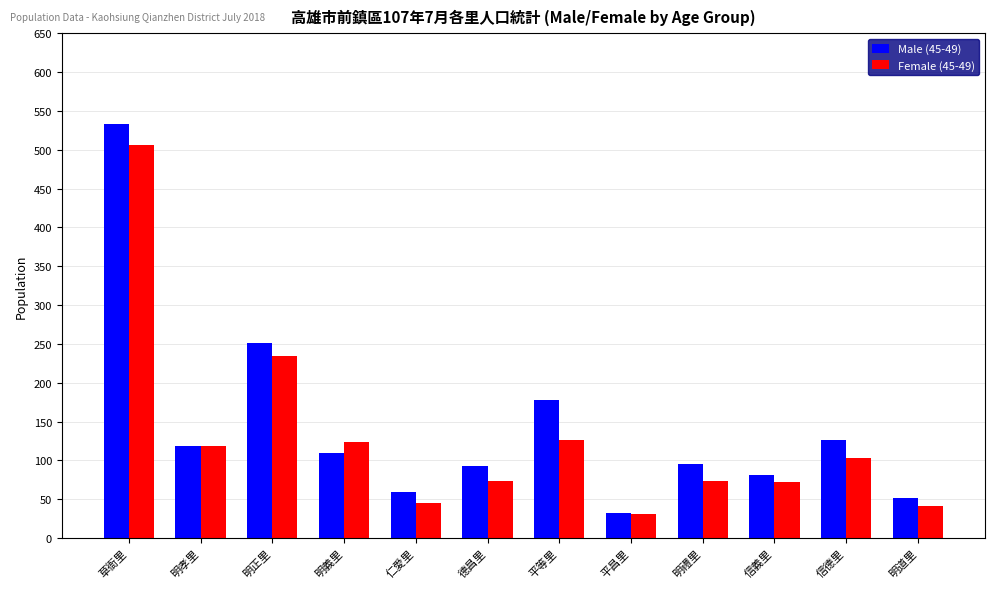

How many bars are there in total?

24